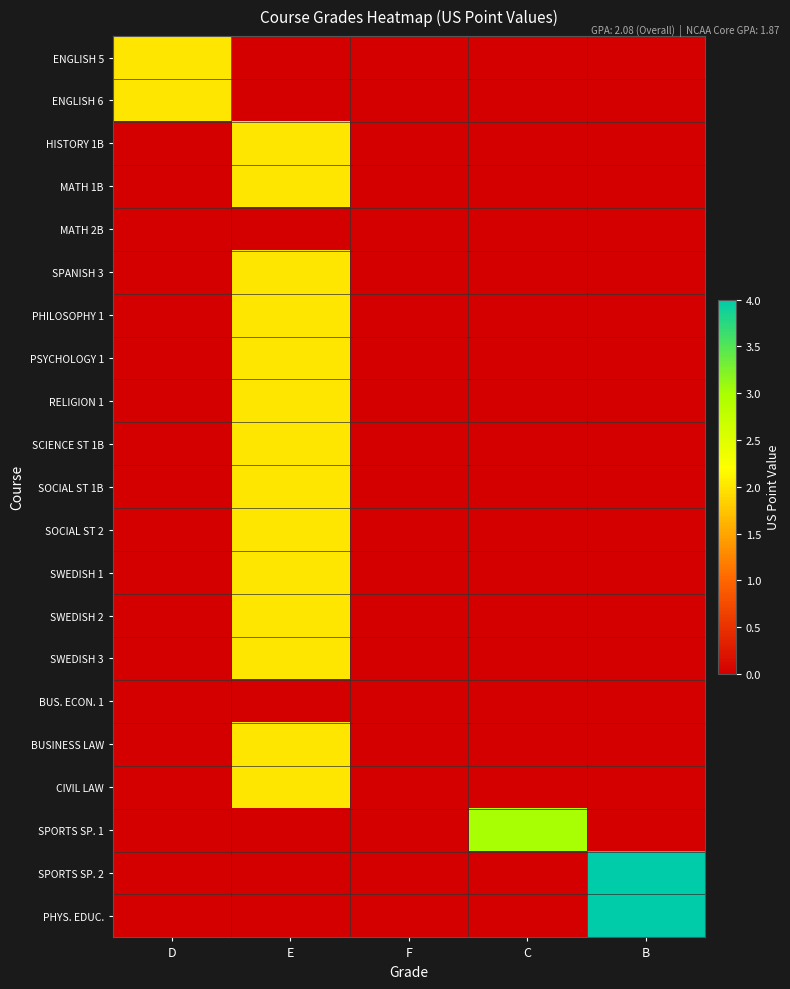

What is the maximum value shown in the chart?

4